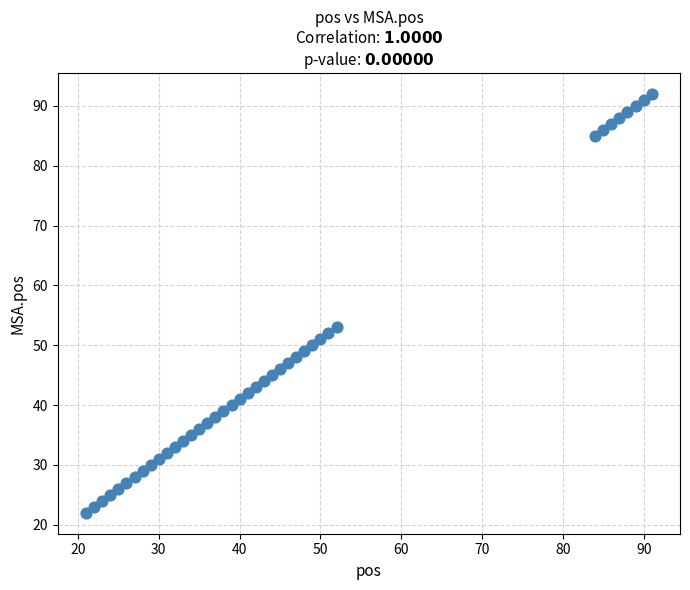

What Y value in the scatter plot is closest to 57?

53